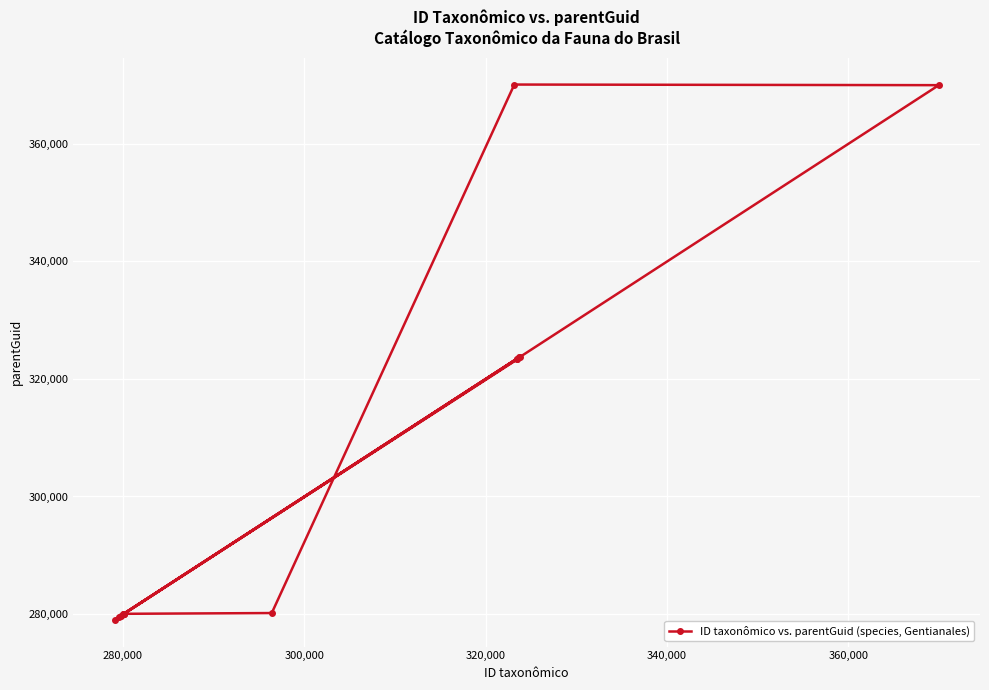

What is the difference between the maximum and minimum values?

91044